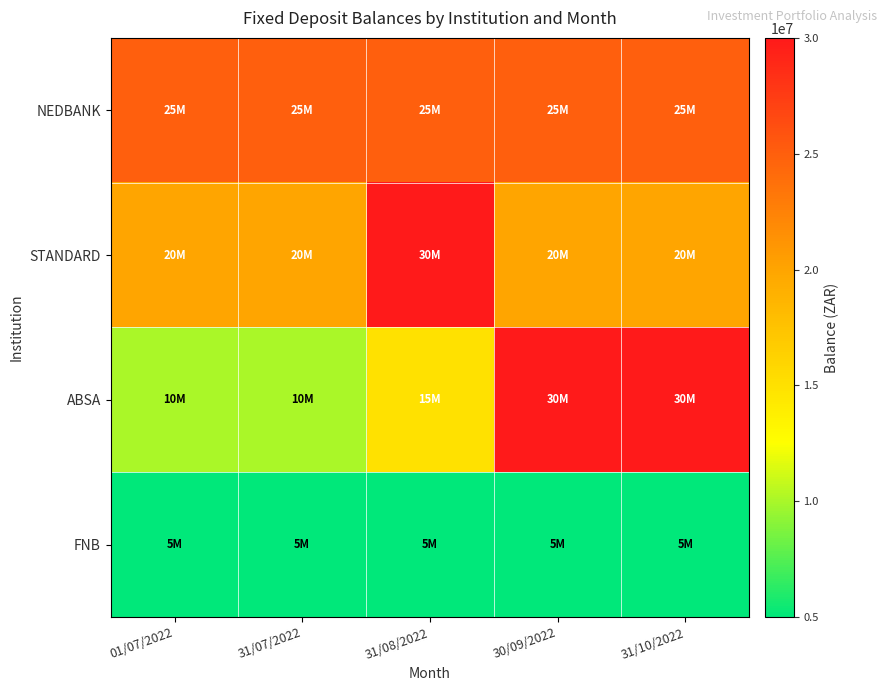

Between 01/07/2022 and 31/10/2022, which is larger?

01/07/2022